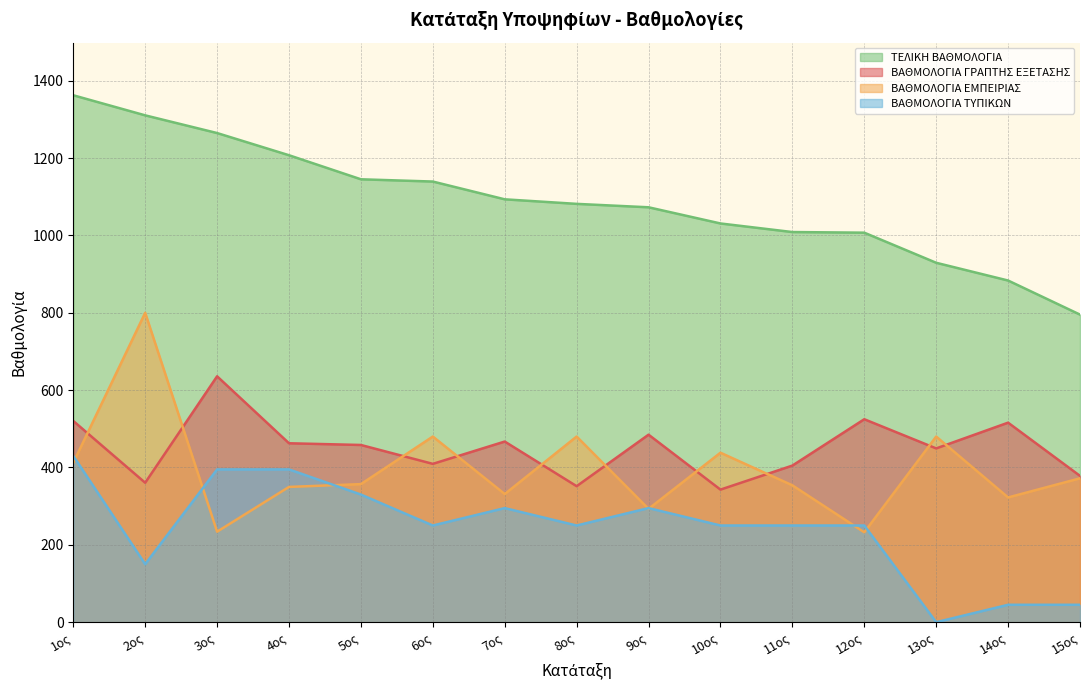

What position from the right is 10ος?

6